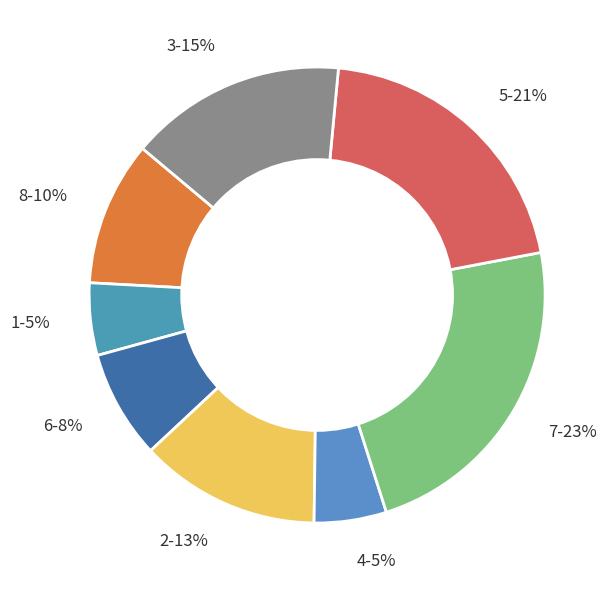

Is the sum of 1-5% and 4-5% greater than half?

No